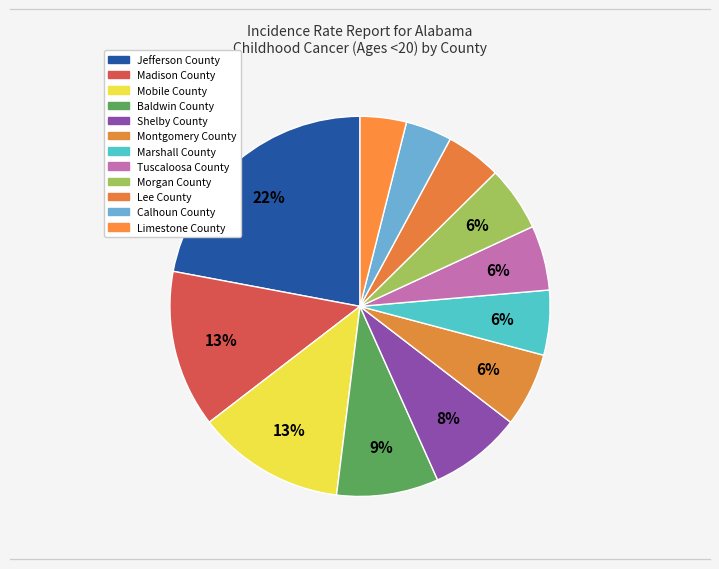

How many slices are in this pie chart?

12